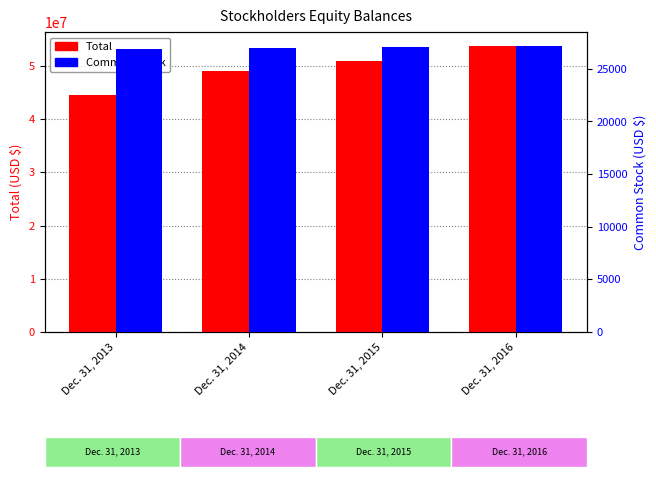

What is the difference between the Common Stock values at Dec. 31, 2013 and Dec. 31, 2014?

122